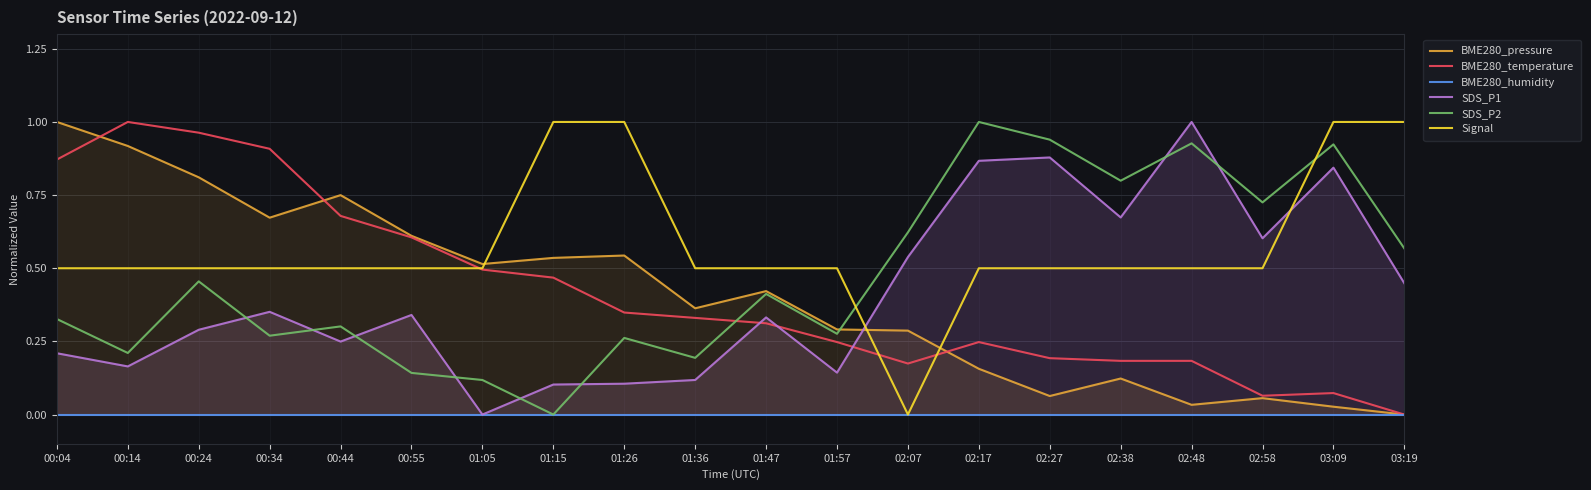

What are all the series names shown in the legend?

BME280_pressure, BME280_temperature, BME280_humidity, SDS_P1, SDS_P2, Signal